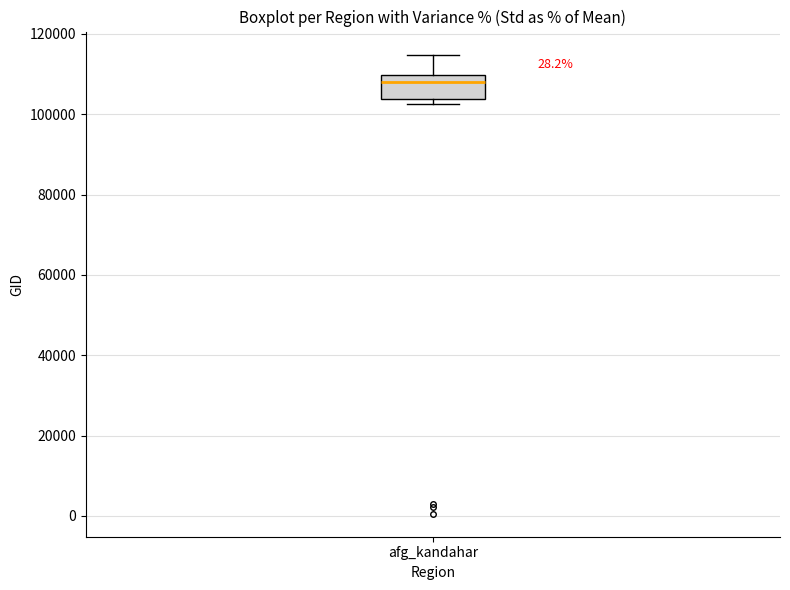

Transcribe this box plot: give where the median line is, the range the box spans, and where the two whiskers end, as read against the y-axis. The values are not printed on the chart, so give them approximately, as read against the axis.

median 108000, box 104000 to 110000, whiskers 102000 to 114000